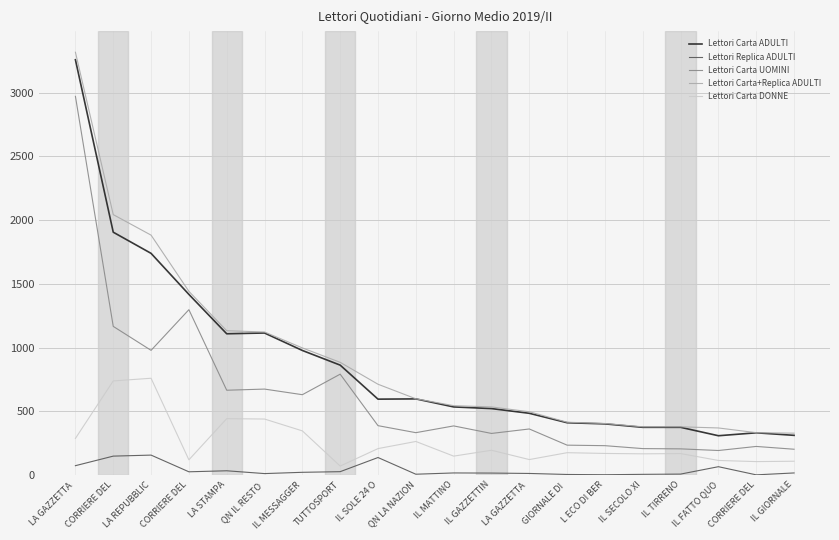

The Lettori Replica ADULTI series shows 8 at IL SECOLO XI. True or false?

False